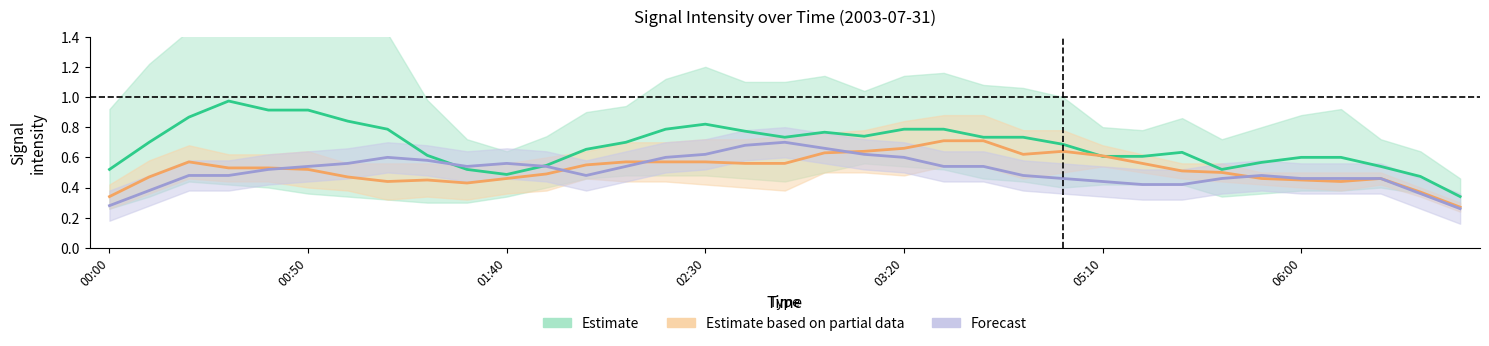

What is the difference between the maximum and minimum values in the Estimate series?

0.6